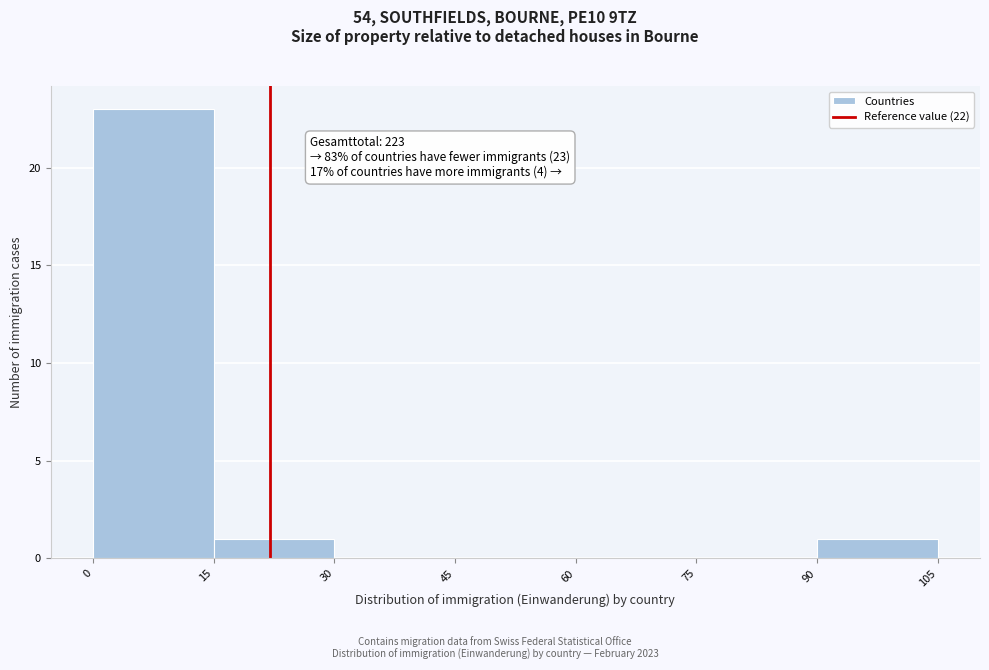

Which range on the x-axis has the tallest bar?

0 to 15